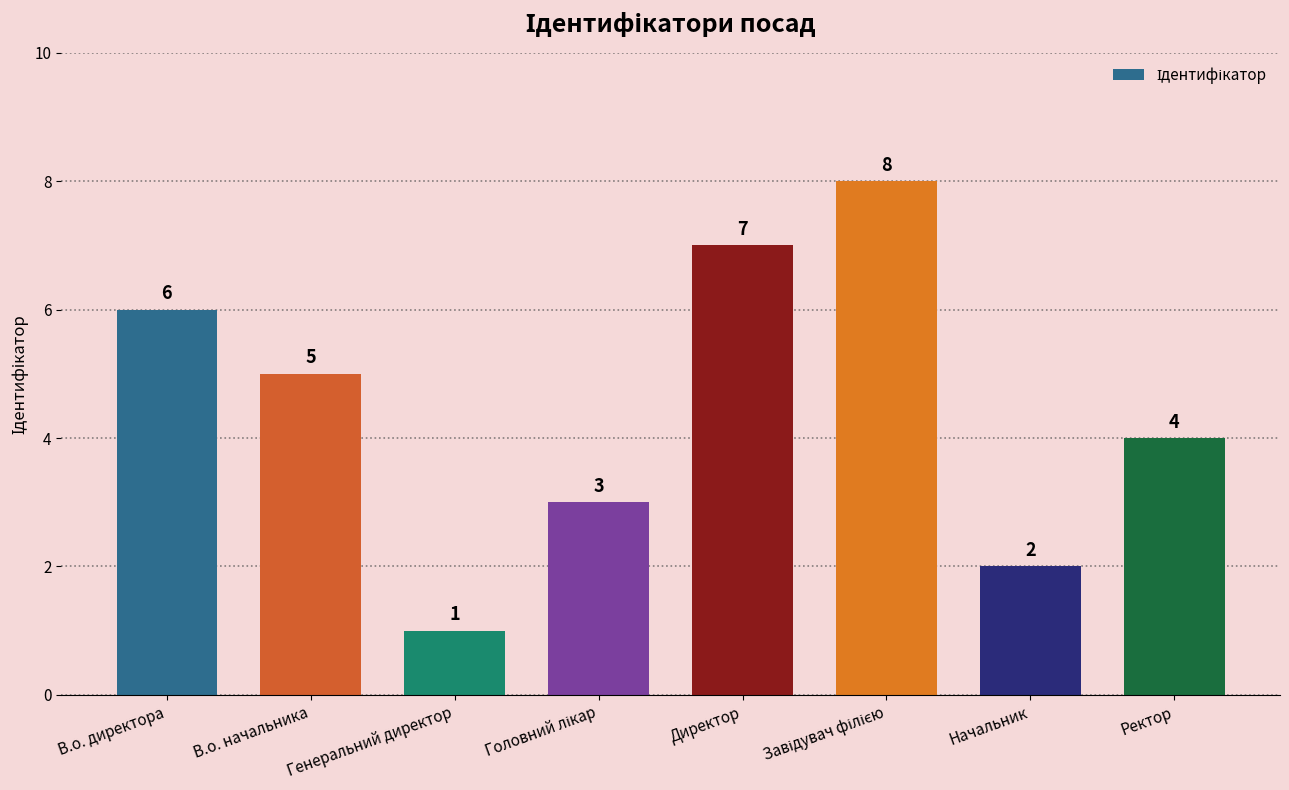

Does the chart contain any negative values?

No